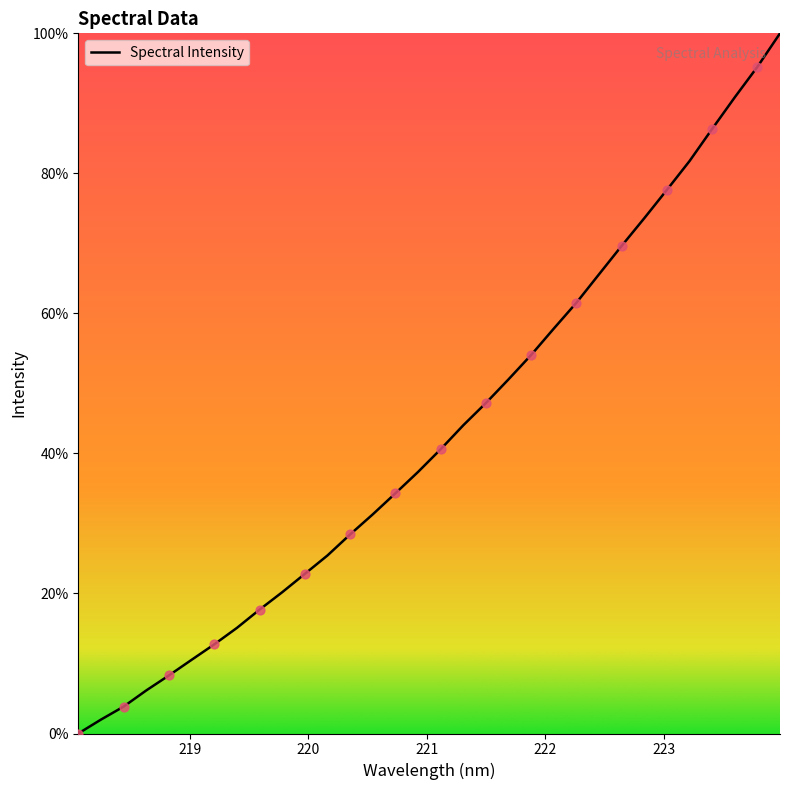

Is this an area chart (filled region under the line)?

Yes